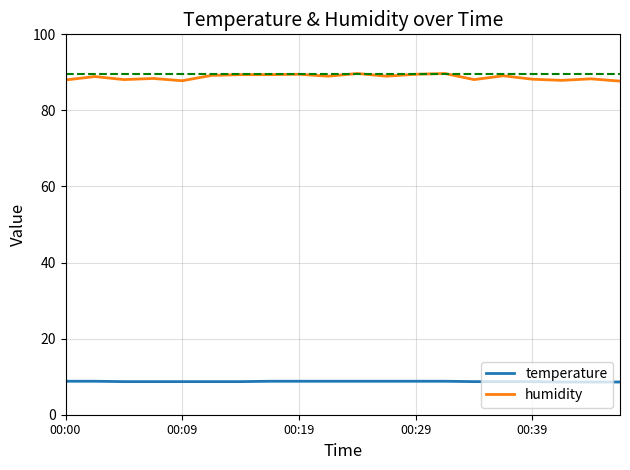

True or false: humidity and temperature intersect in this chart.

False